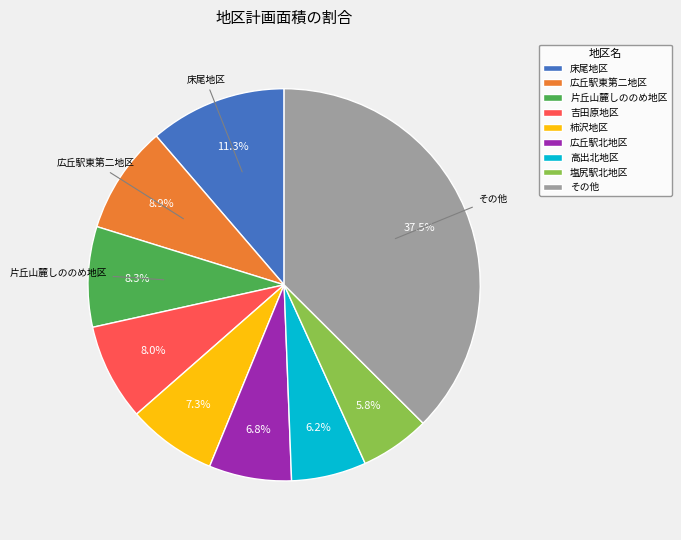

Which category has the biggest portion of the pie?

その他